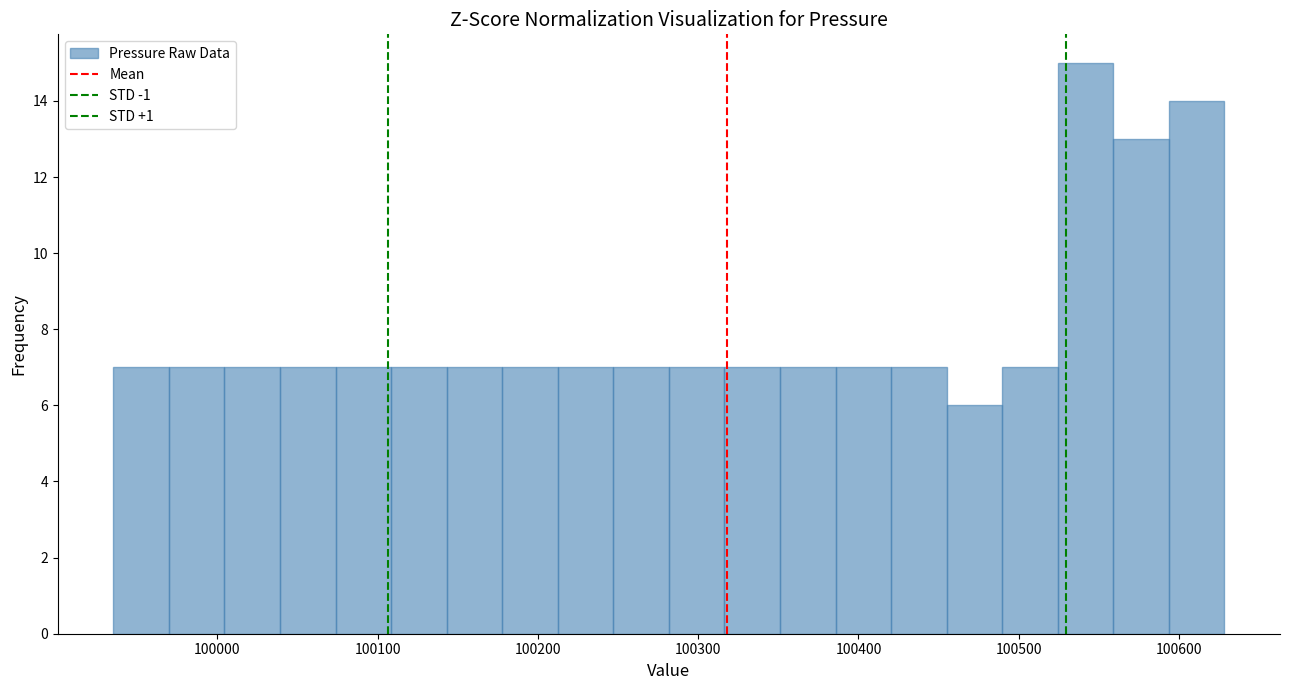

Around what value on the x-axis is the tallest bar? Give the approximate position of its centre, as read against the axis.

100540